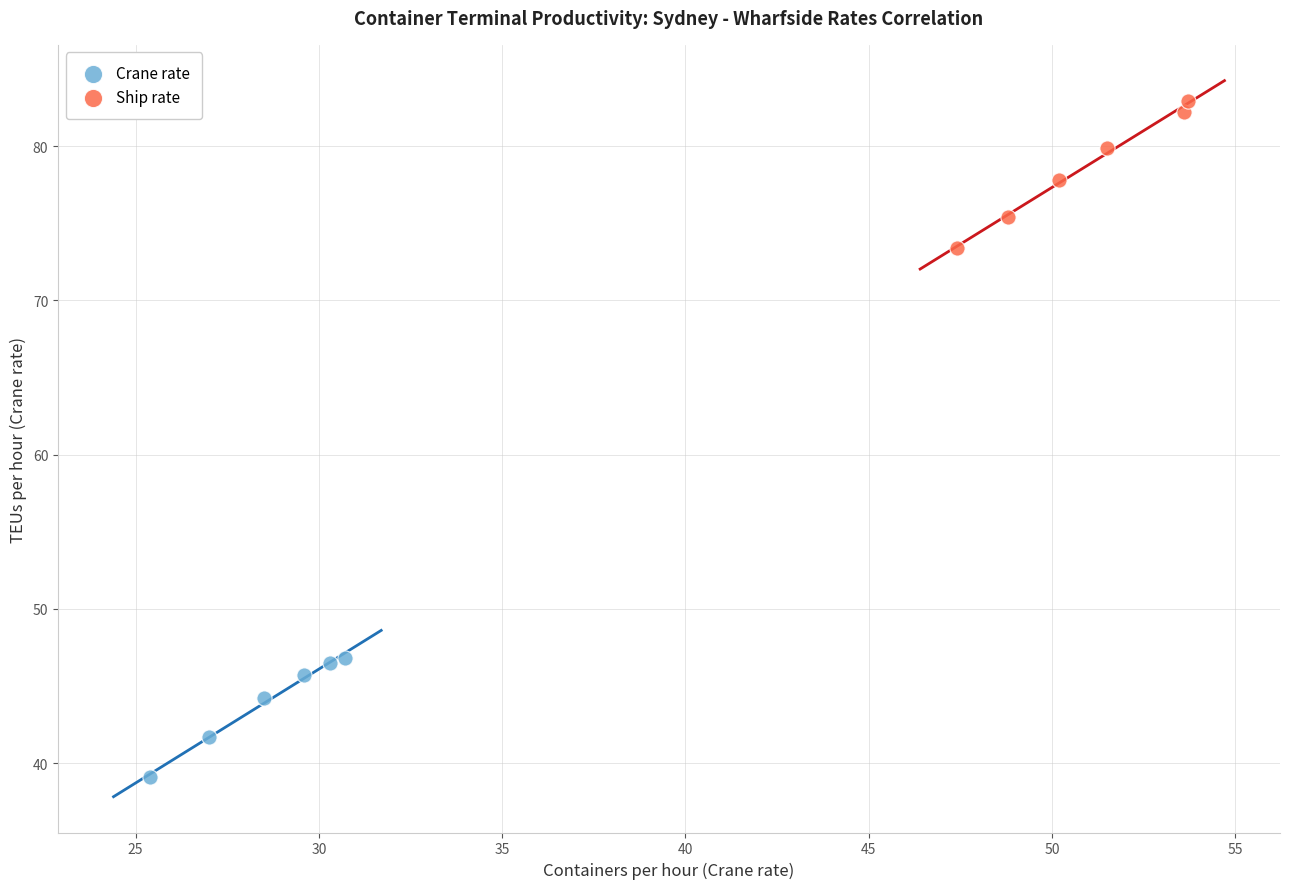

Which series reaches the minimum Y coordinate?

Crane rate